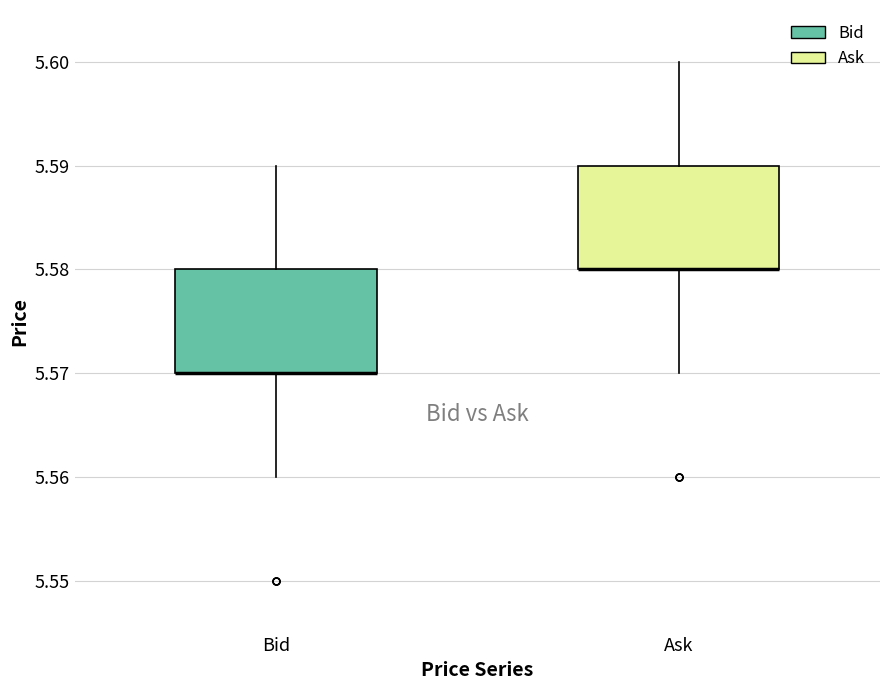

Where is the upper edge of the box for Bid on the y-axis? The values are not printed on the chart, so give them approximately, as read against the axis.

5.58